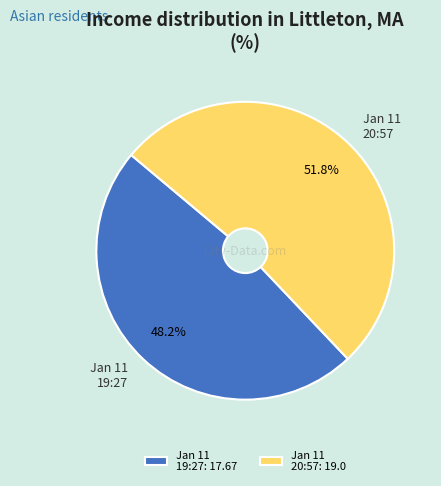

Combined, do Jan 11 19:27 and Jan 11 20:57 account for over 50%?

Yes